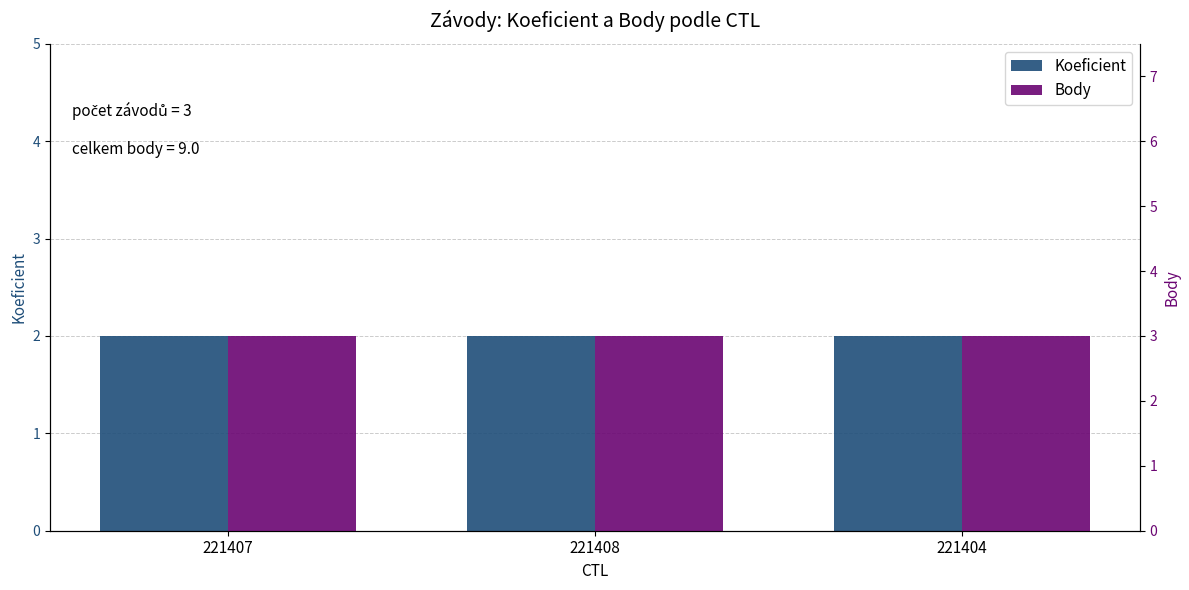

What is the label of the 2nd bar from the right?

221408